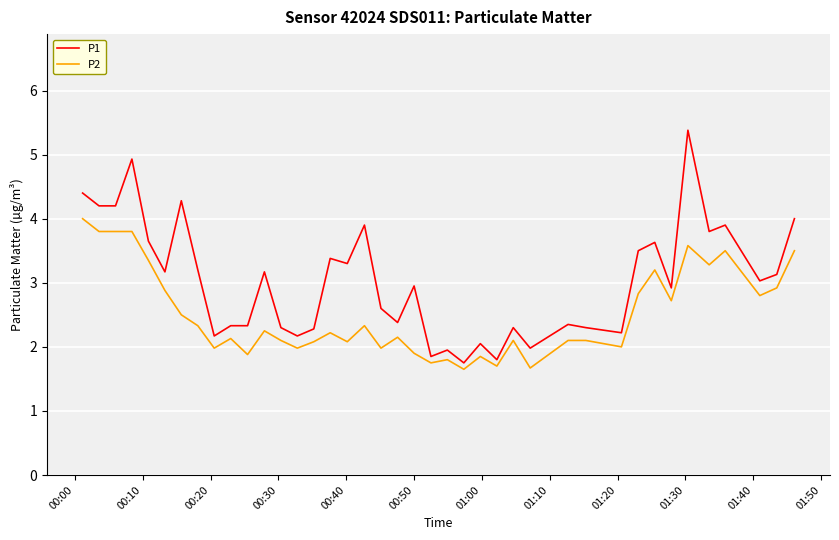

List the series in order of their peak value, lowest first.

P2, P1